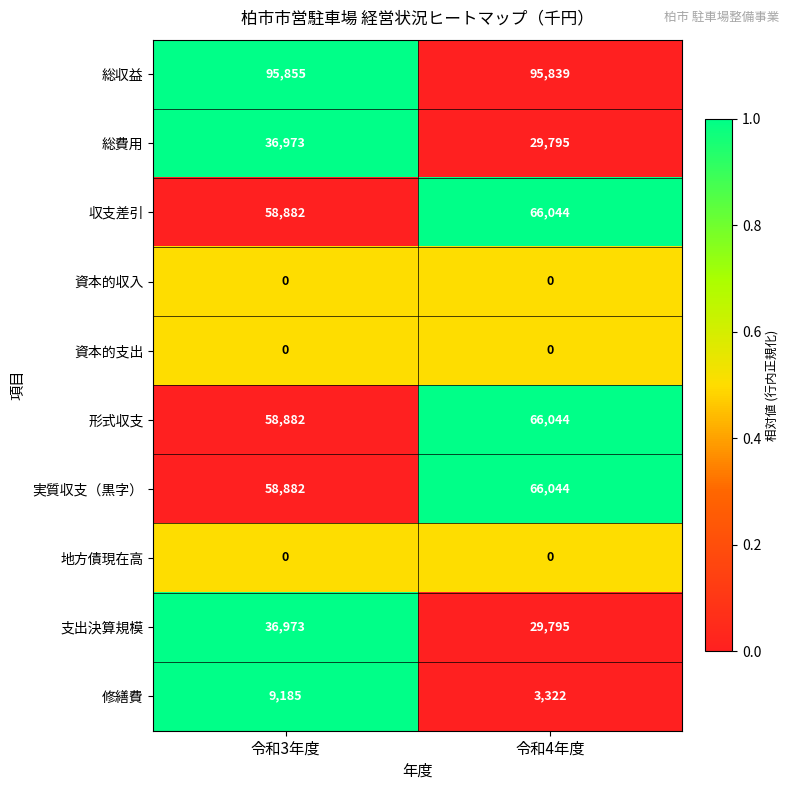

The 実質収支（黒字） series shows 29455 at 令和3年度. True or false?

False